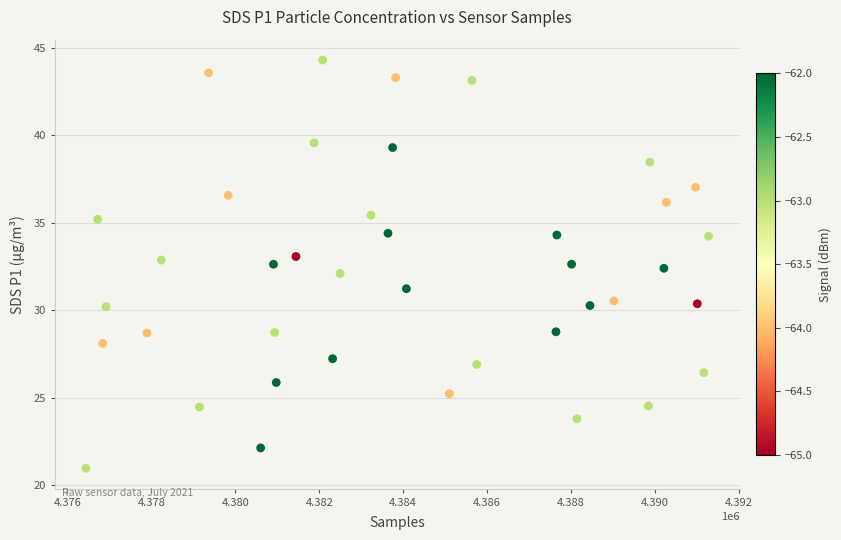

What is the range of X values (max minus min)?

14837.0